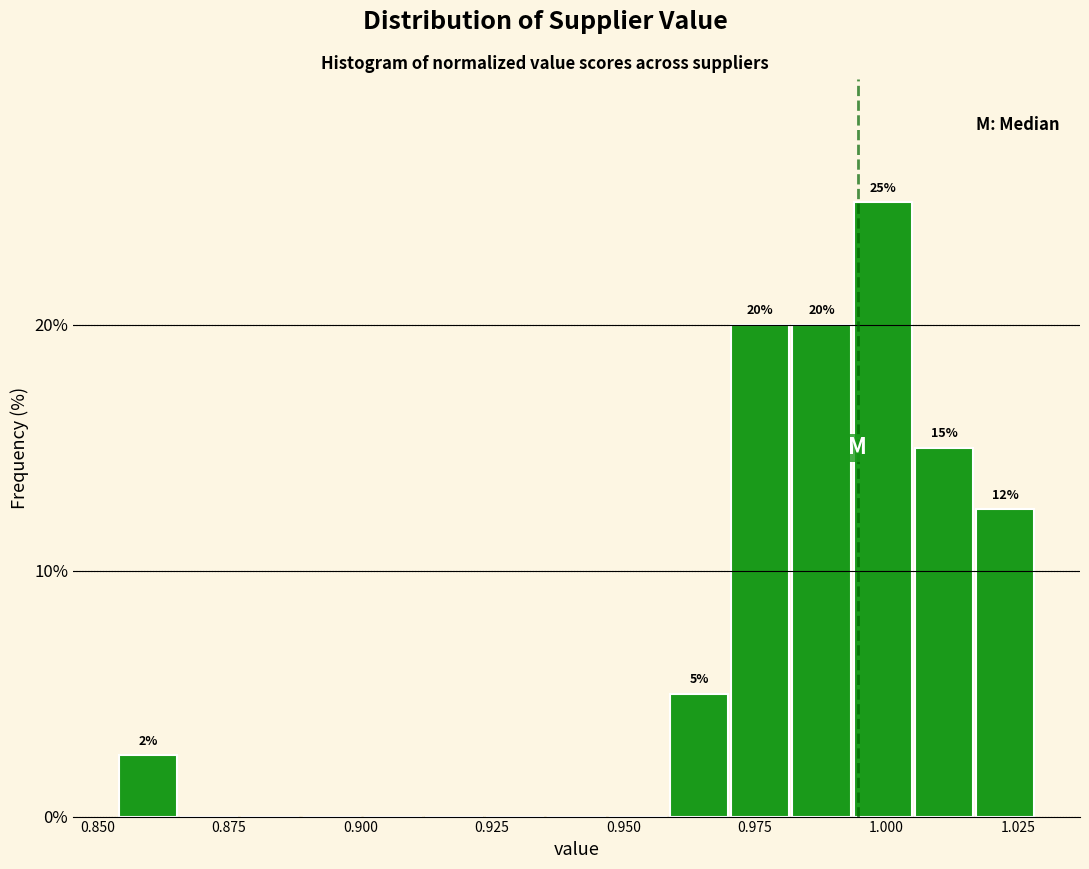

Read against the x-axis, roughly where is the centre of the tallest bar?

1.000